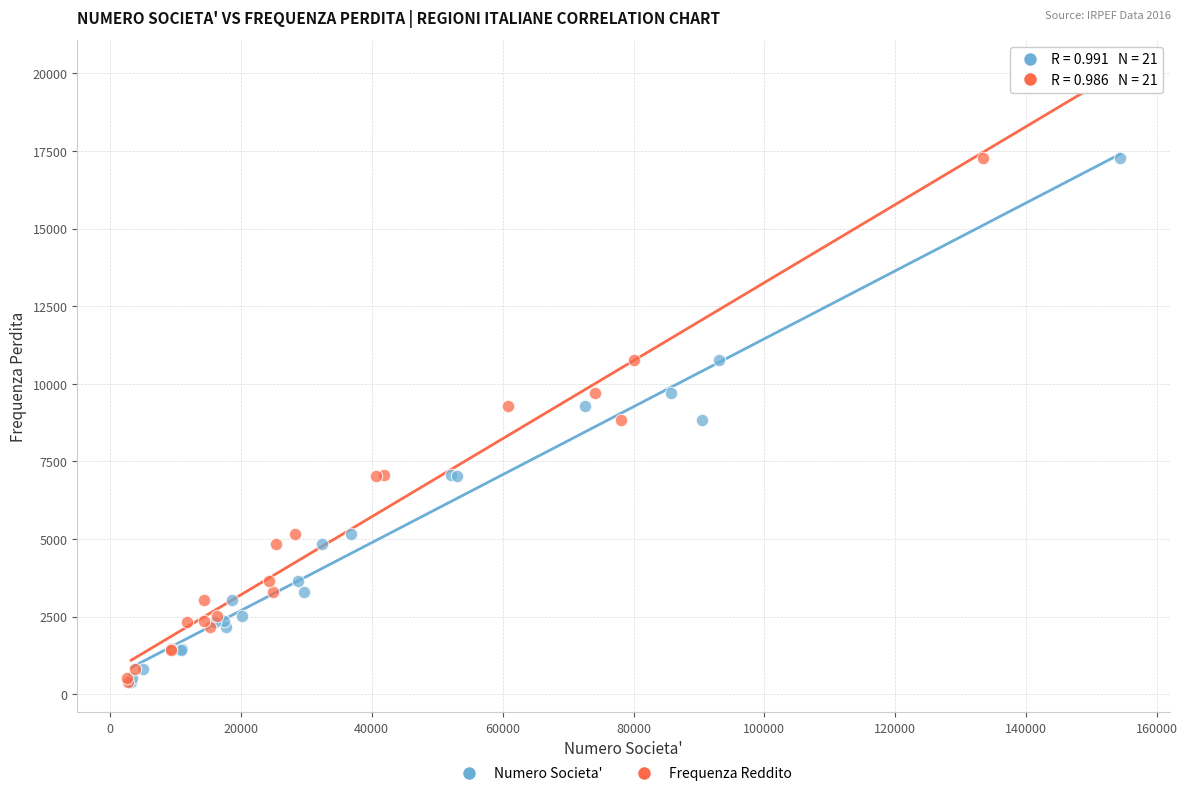

What are all the series names shown in the legend?

Numero Societa', Frequenza Reddito